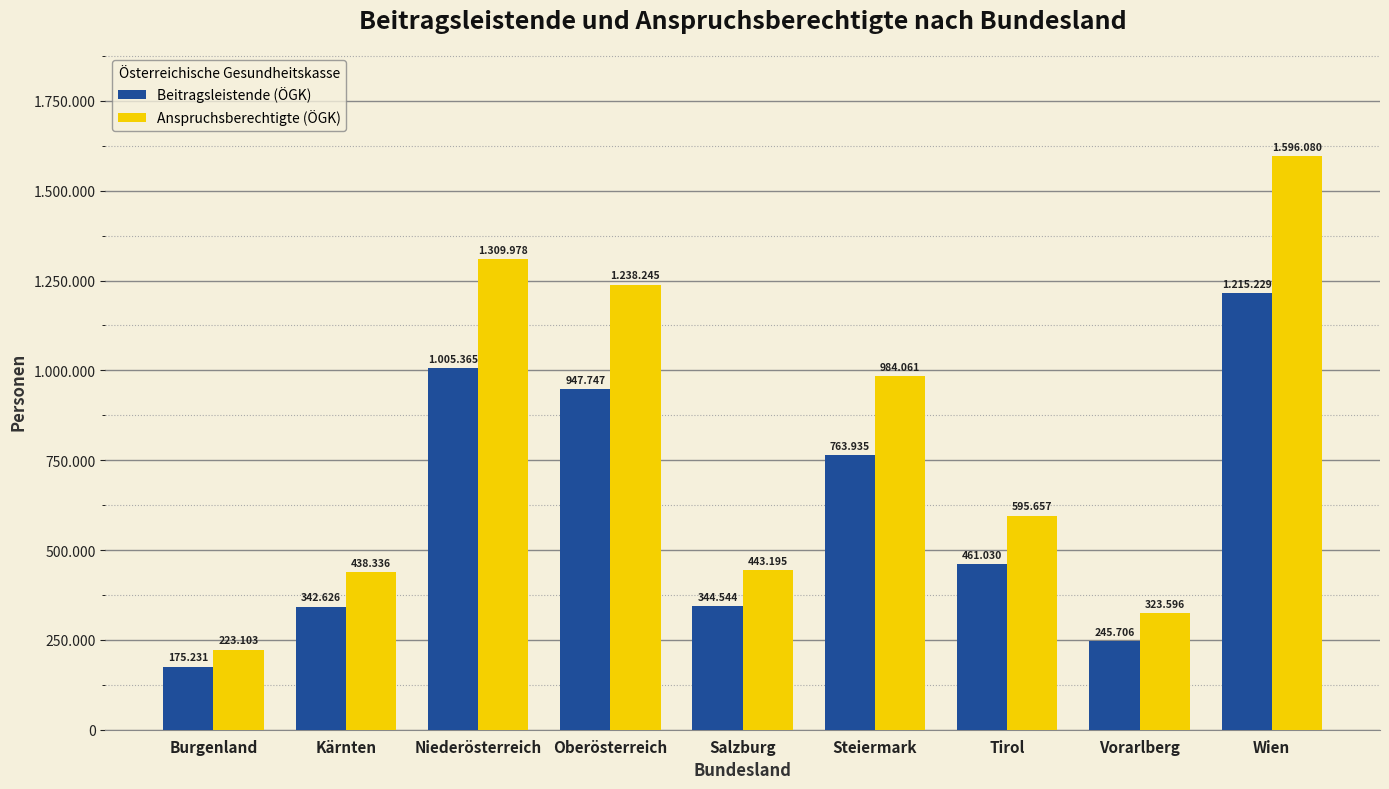

What is the sum of all Anspruchsberechtigte (ÖGK) values?

7152251